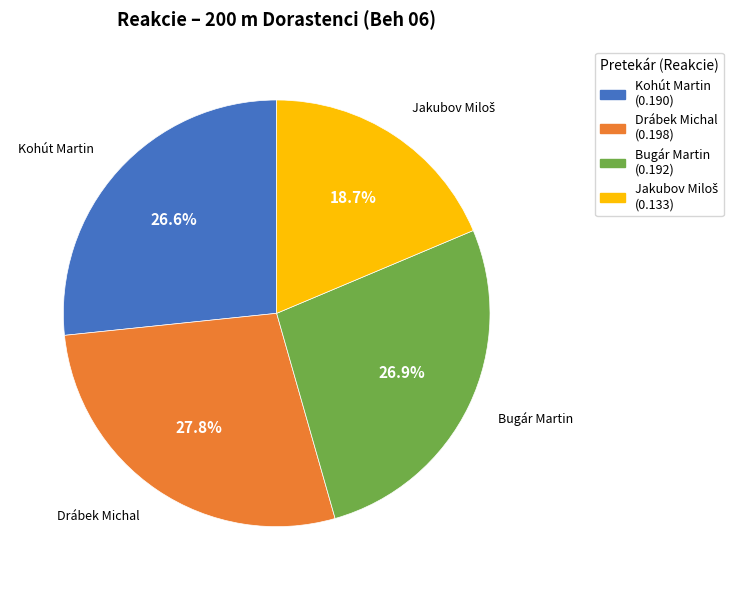

What is the largest slice in the pie chart?

Drábek Michal